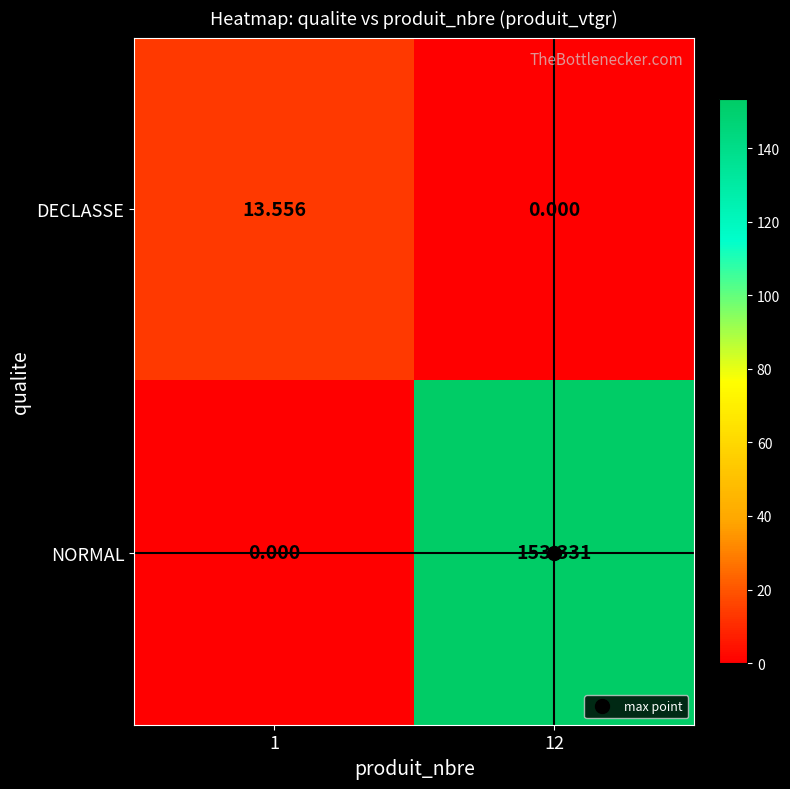

List the series in order of their overall mean, lowest first.

DECLASSE, NORMAL